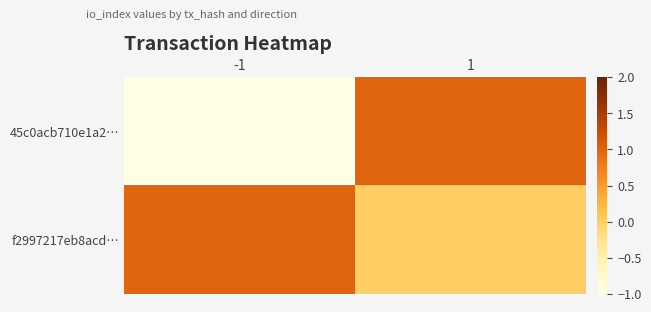

What is the spread (max minus min) of values at -1?

2